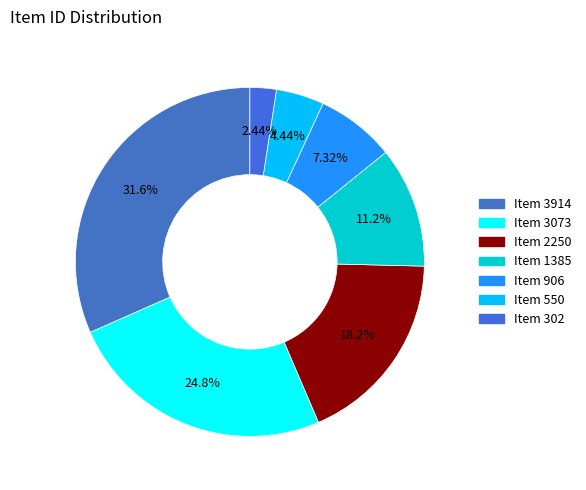

To the nearest percent, what portion does Item 3073 represent?

25%